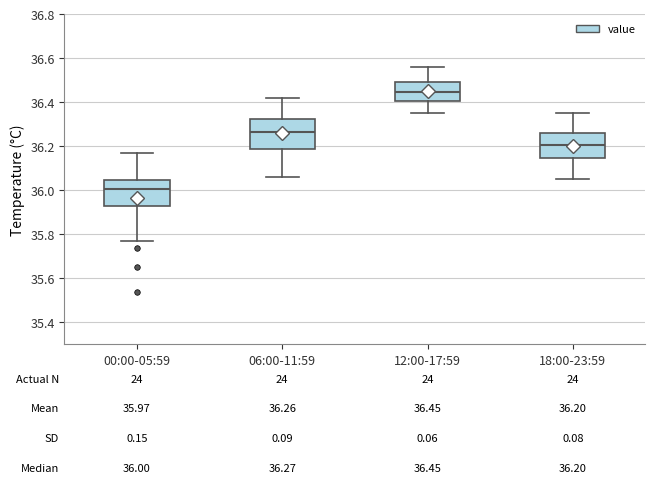

Which box's median line is the lowest?

00:00-05:59